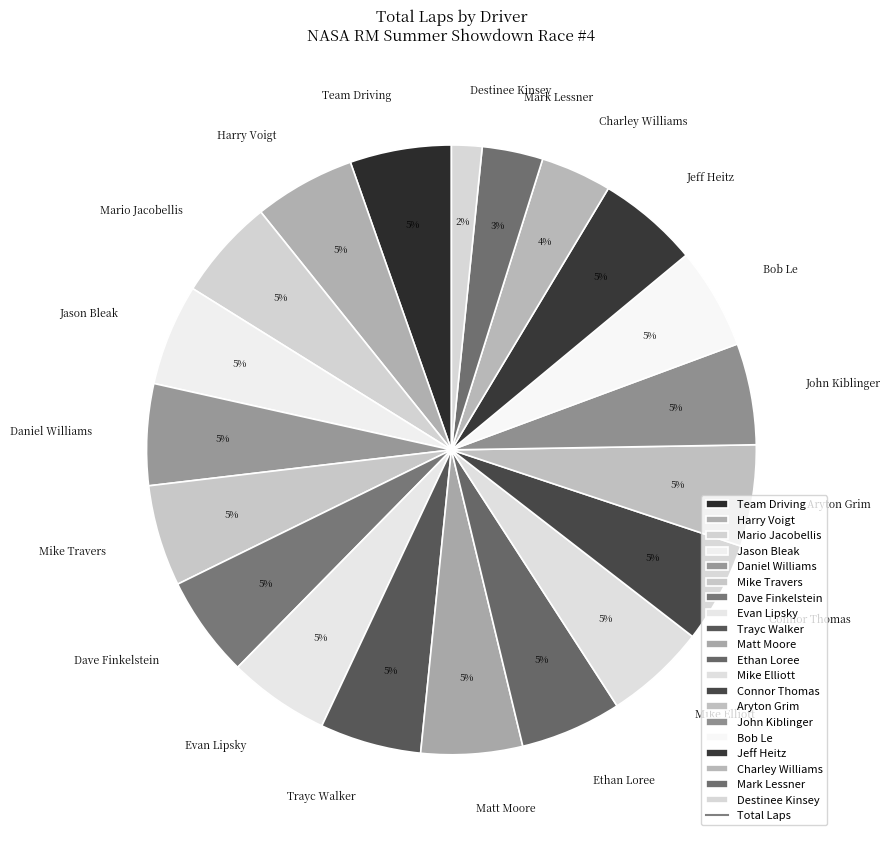

Which slice is the smallest?

Destinee Kinsey